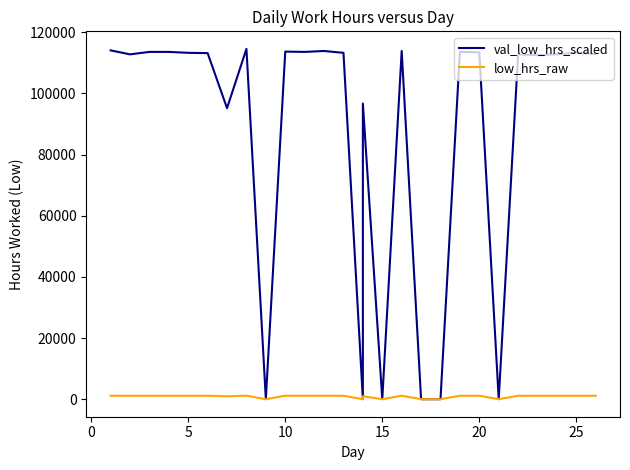

True or false: val_low_hrs_scaled has a value of 113900.0 at 16.

True